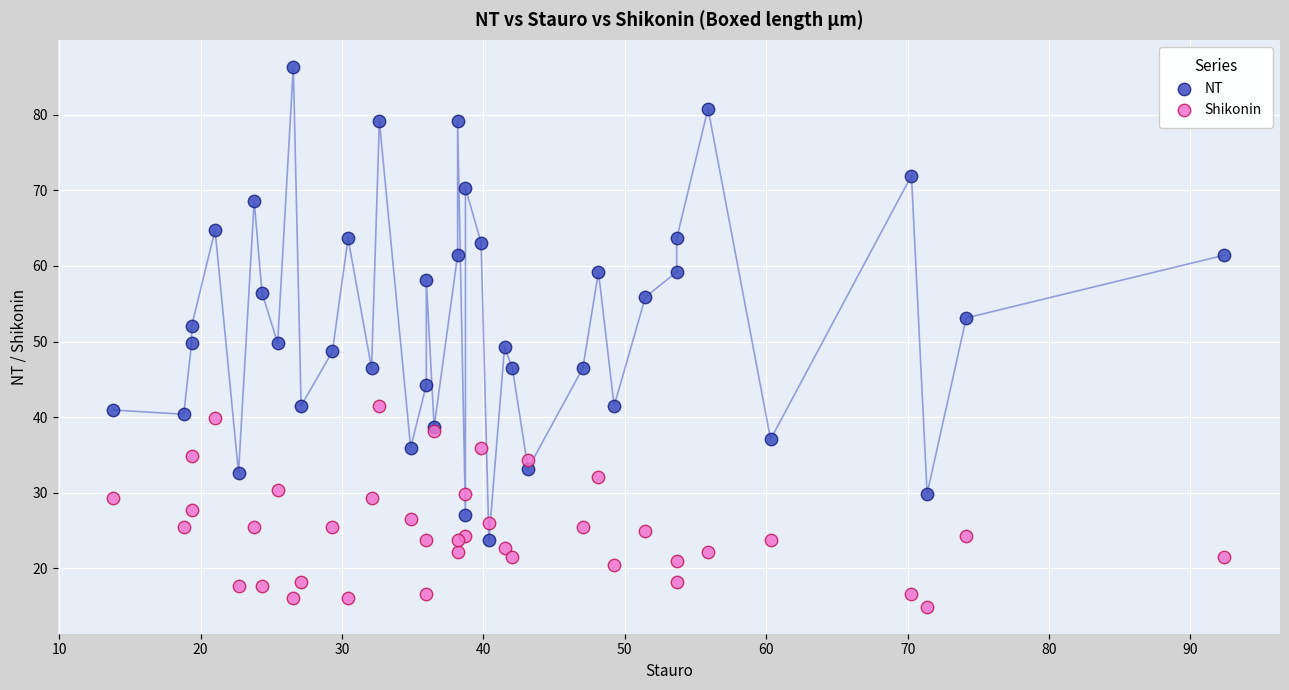

Which series reaches the minimum Y coordinate?

Shikonin